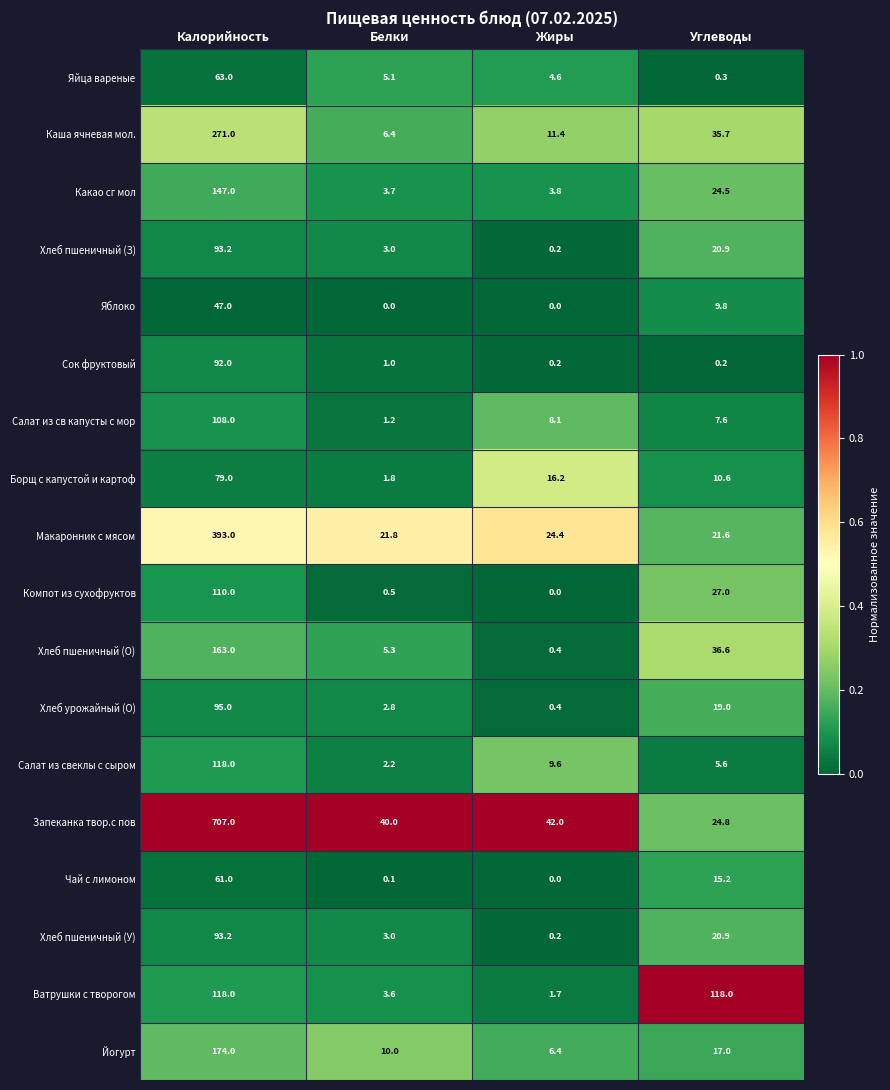

What is the average value of the Чай с лимоном series?

19.1